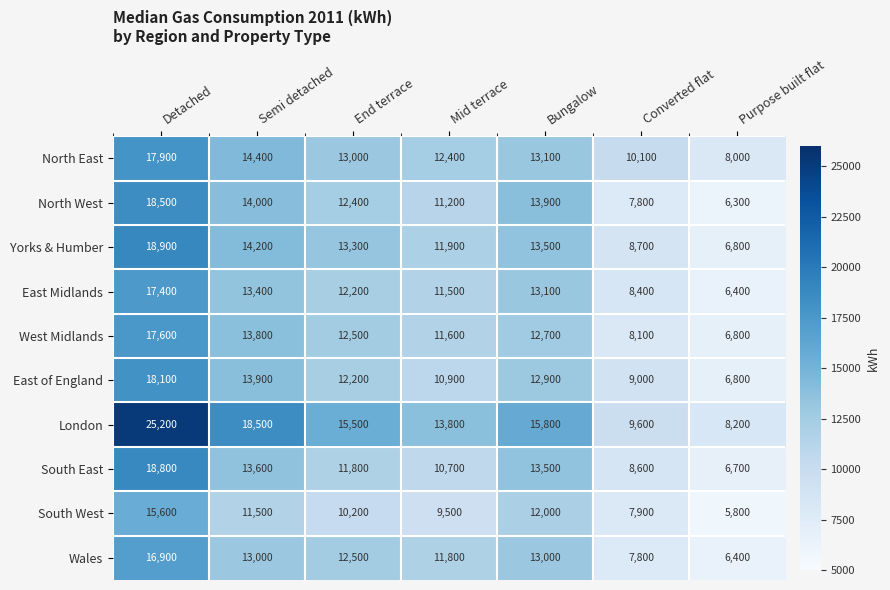

How many series are shown in this chart?

10